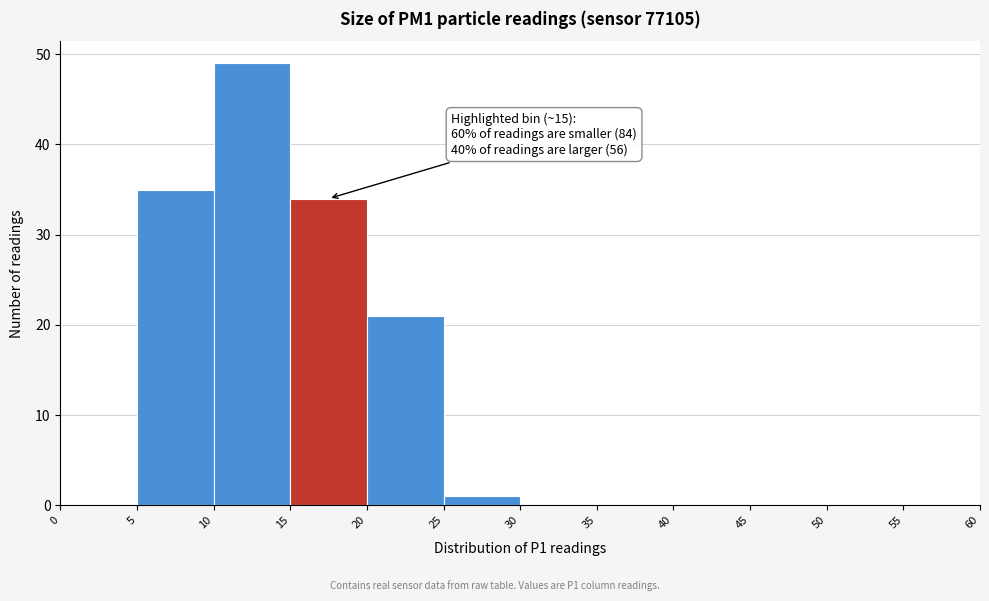

Which range on the x-axis has the tallest bar?

10 to 15